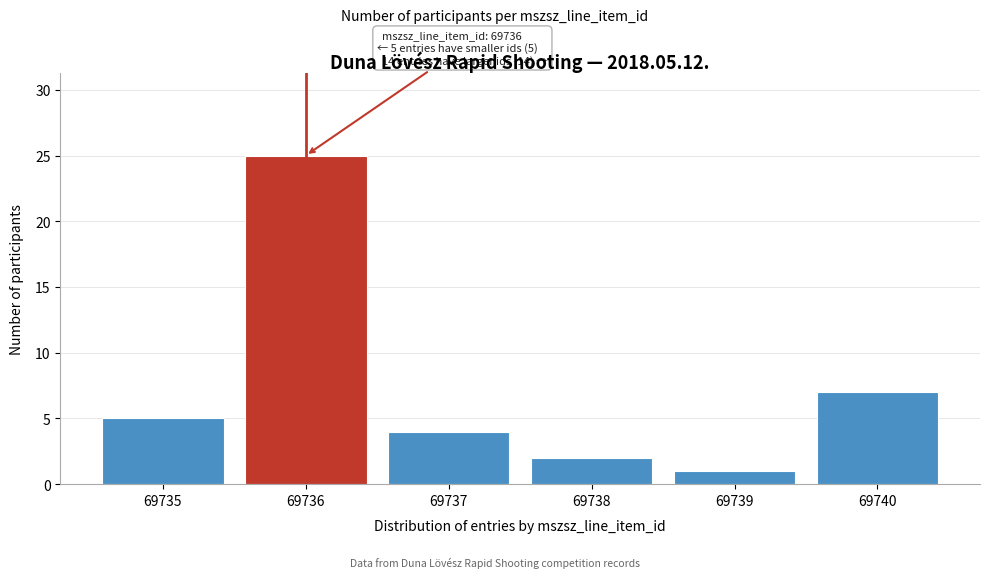

Reading left to right, list all the values displayed in this chart.

5	25	4	2	1	7